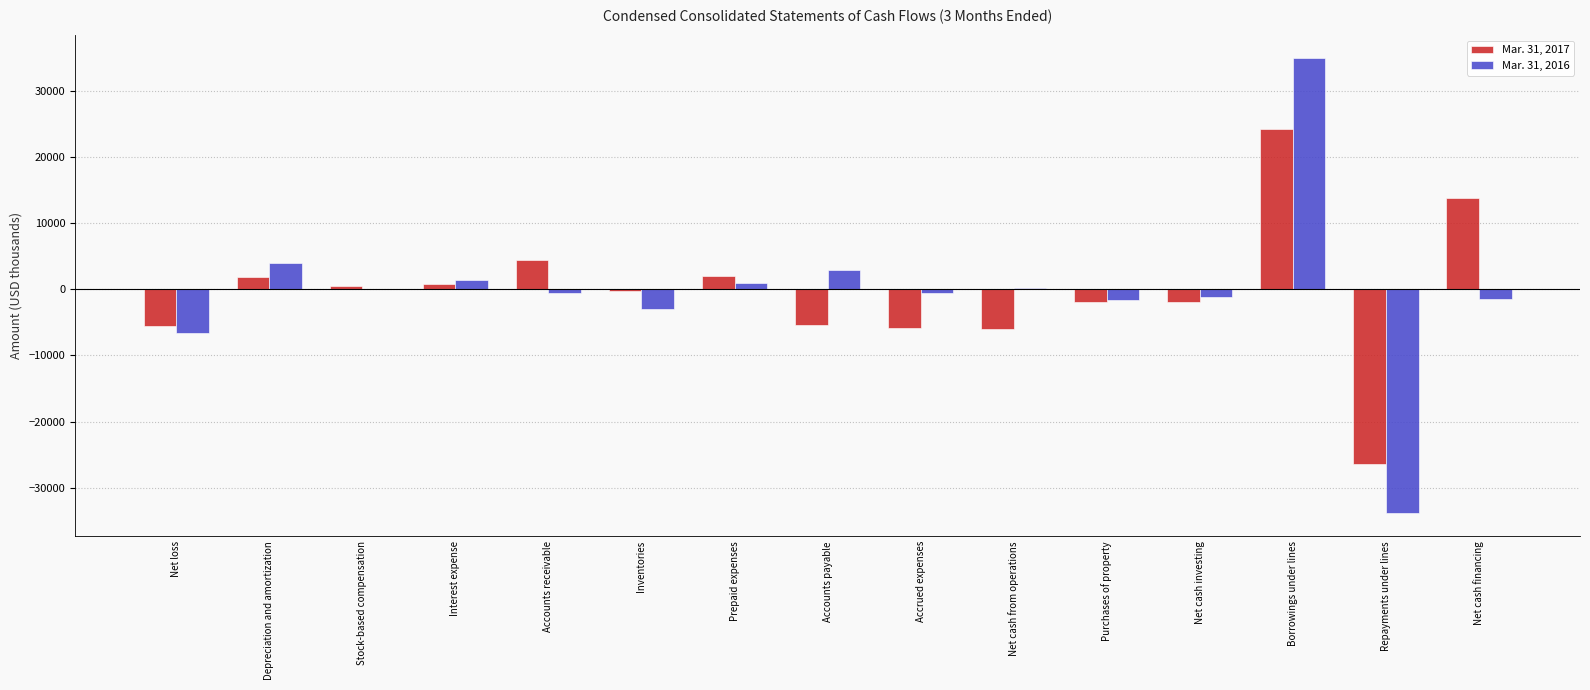

What is the greatest value displayed?

34879